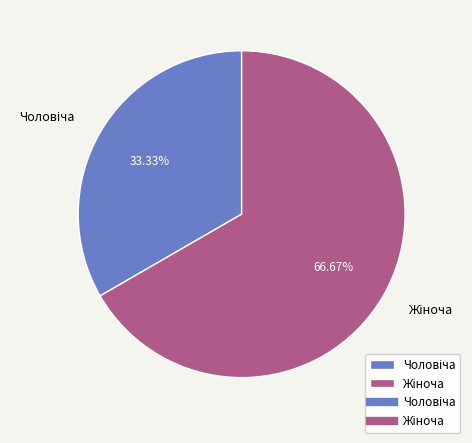

Is there a majority slice in this chart?

Yes